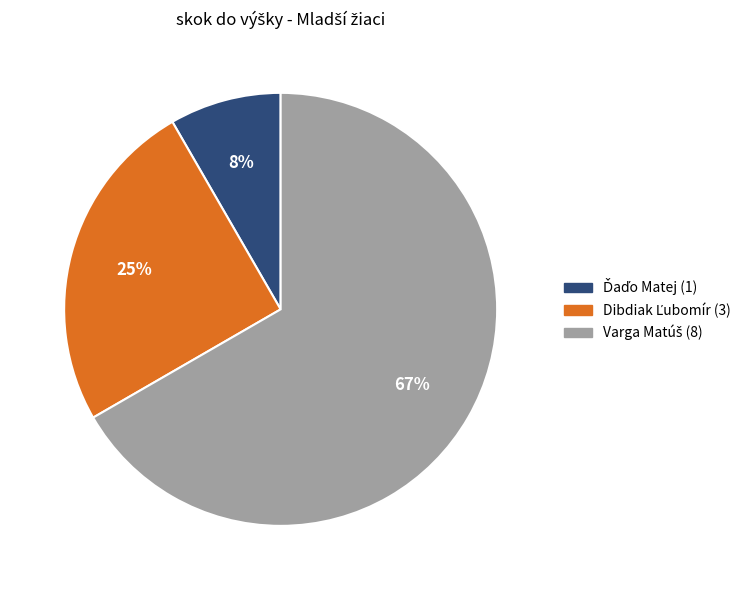

To the nearest percent, what is the average slice percentage?

33%